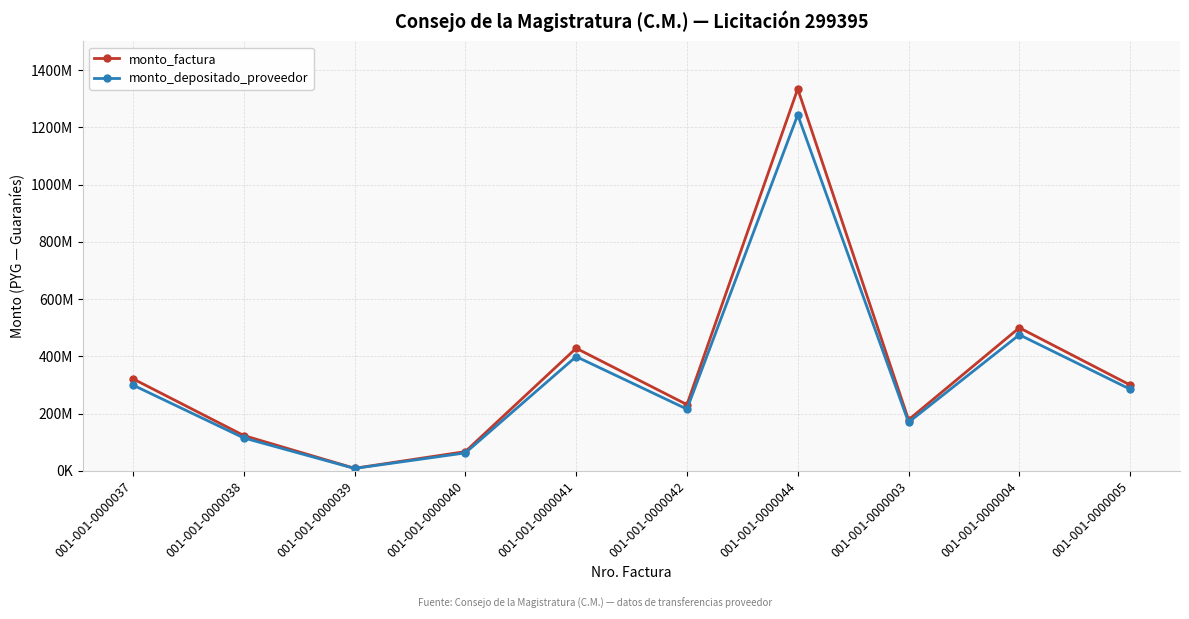

Does the chart have visible grid lines?

Yes